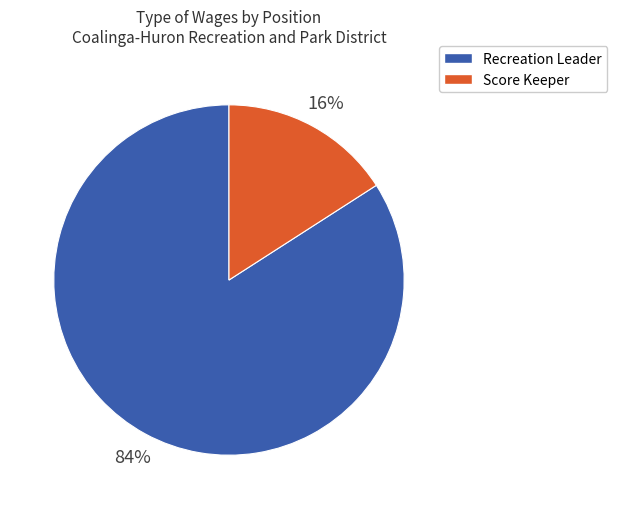

Is the sum of Recreation Leader and Score Keeper greater than half?

Yes